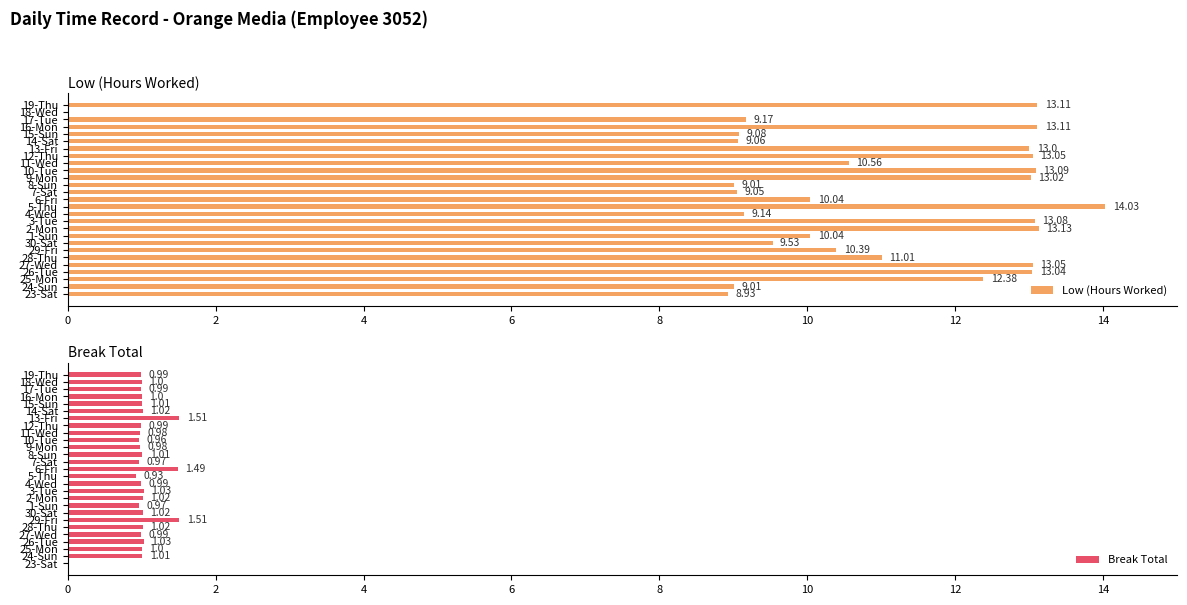

What is the sum of the Low (Hours Worked) values at 6-Fri and 3-Tue?

23.1